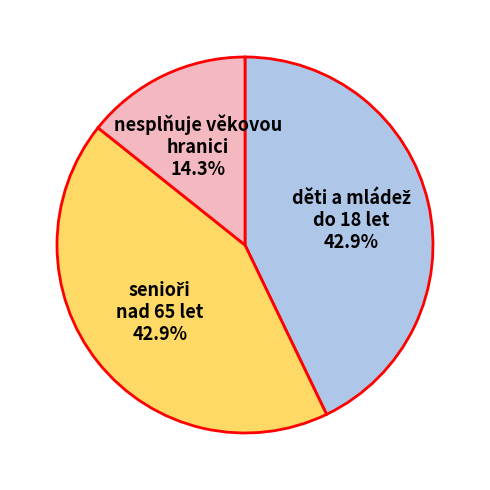

Is there any slice that represents more than half of the pie?

No